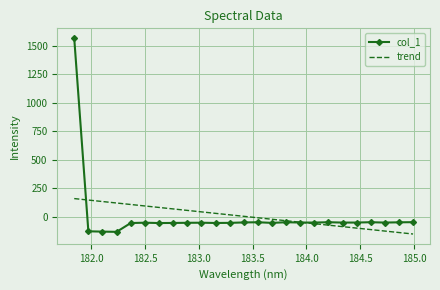

List the series in order of their peak value, lowest first.

trend, col_1